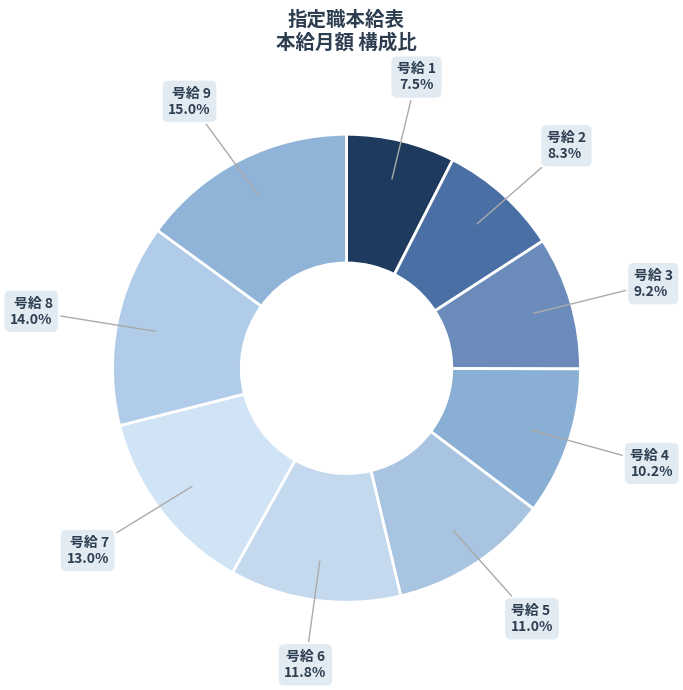

Count the number of slices in the pie.

9